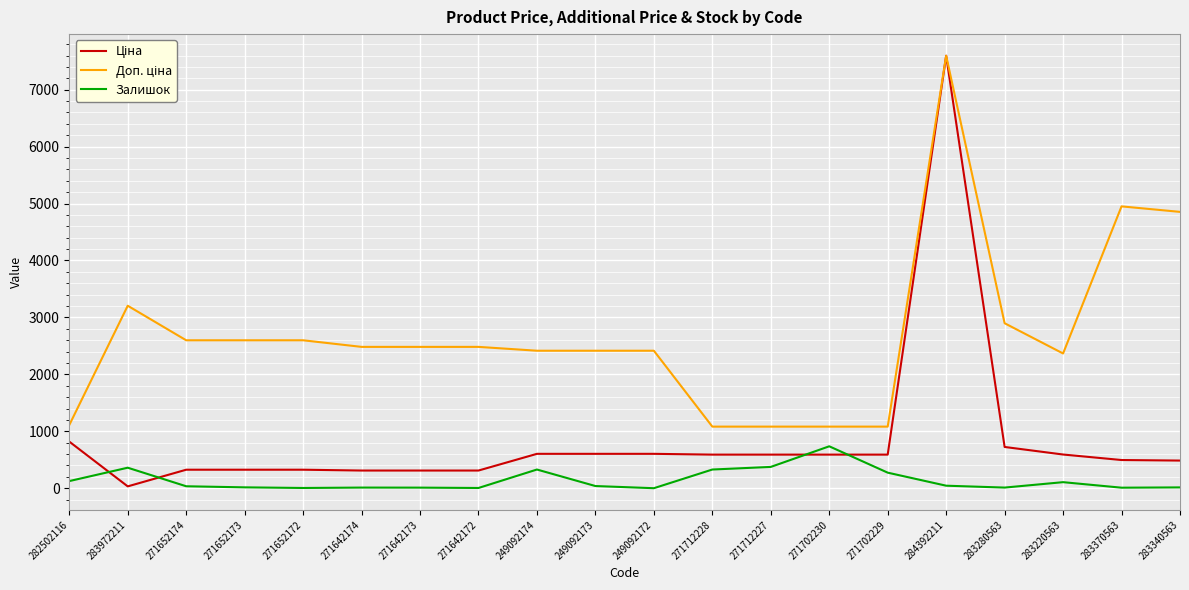

At how many categories does at least one series exceed 479?

20